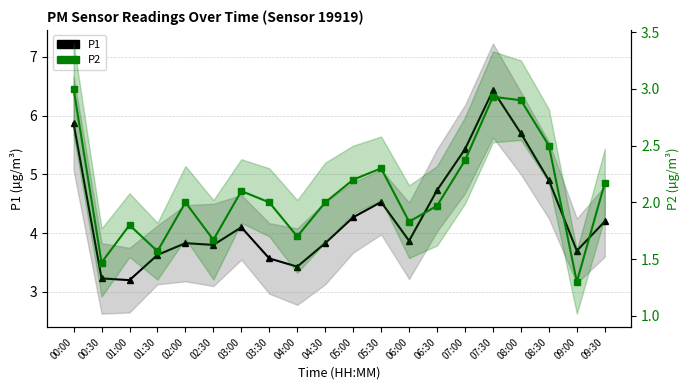

Is the value of P1 at 06:30 greater than the value of P2 at 04:30?

Yes